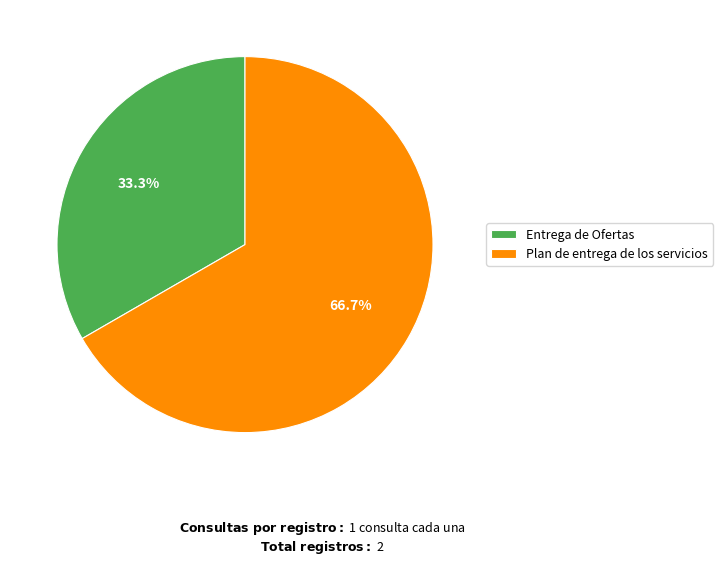

What is the majority slice?

Plan de entrega de los servicios